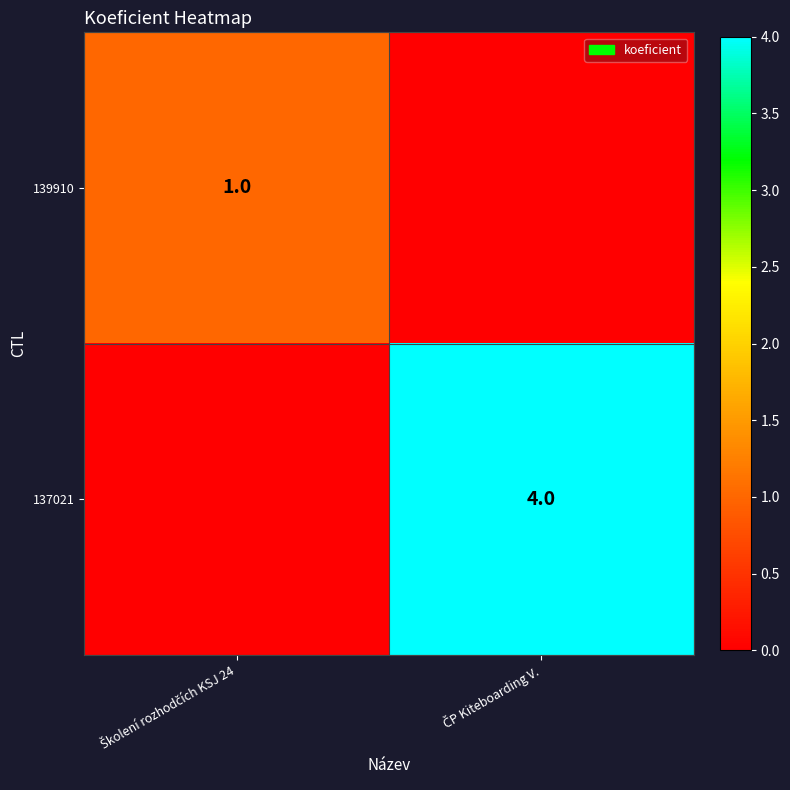

What is the spread (max minus min) of values at Školení rozhodčích KSJ 24?

1